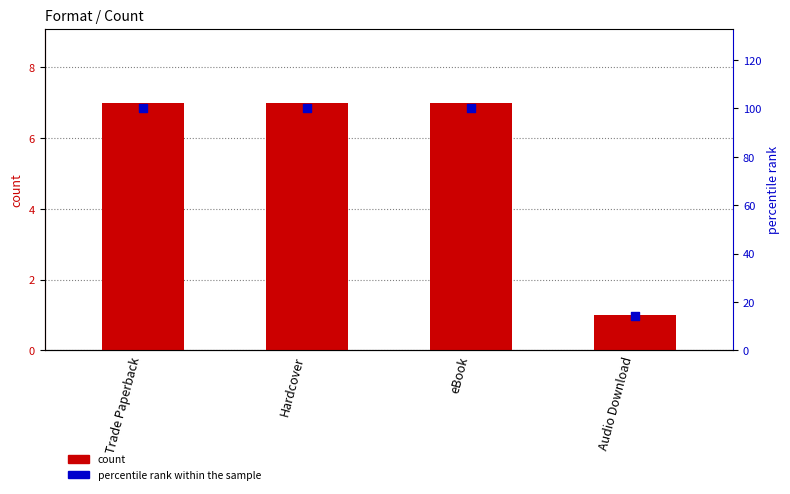

What are all the series names shown in the legend?

count, percentile rank within the sample